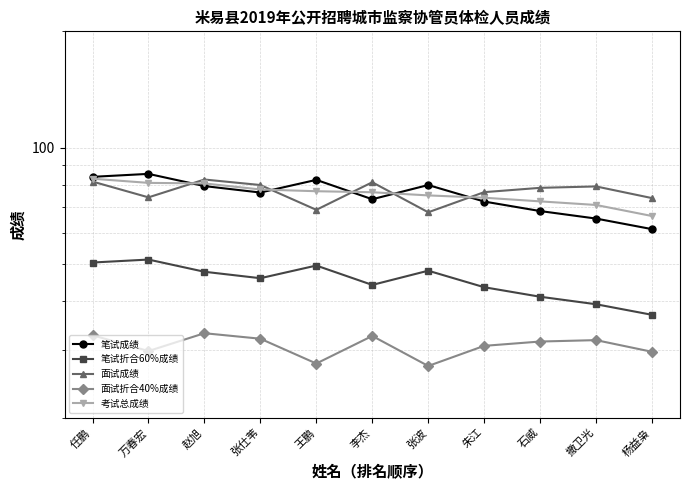

True or false: 考试总成绩 has a value of 110.4 at 杨益枭.

False